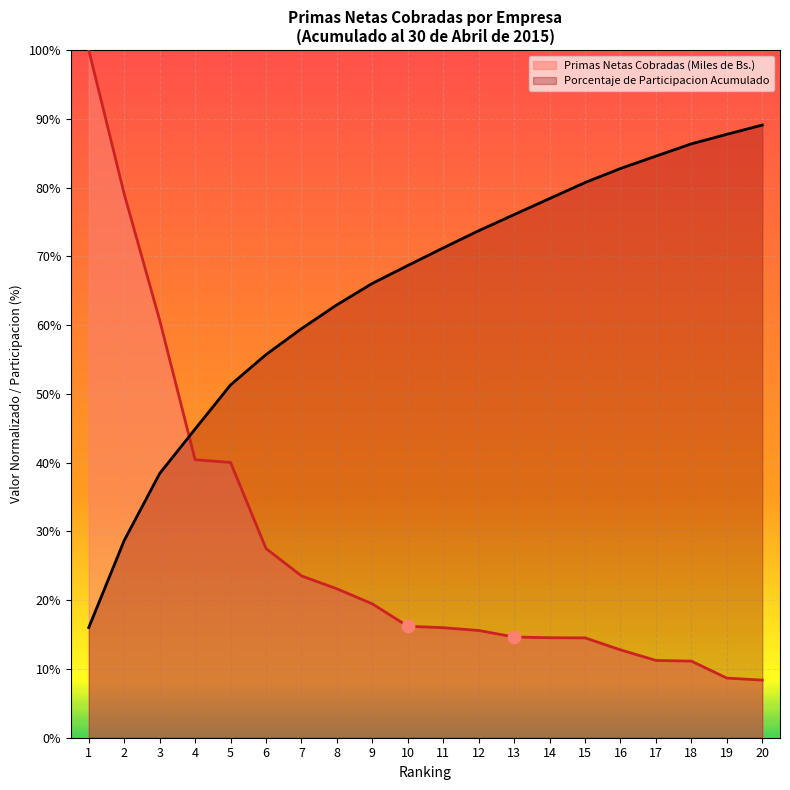

Is the value of Porcentaje de Participacion Acumulado at 9 greater than the value of Primas Netas Cobradas (Miles de Bs.) at 12?

Yes